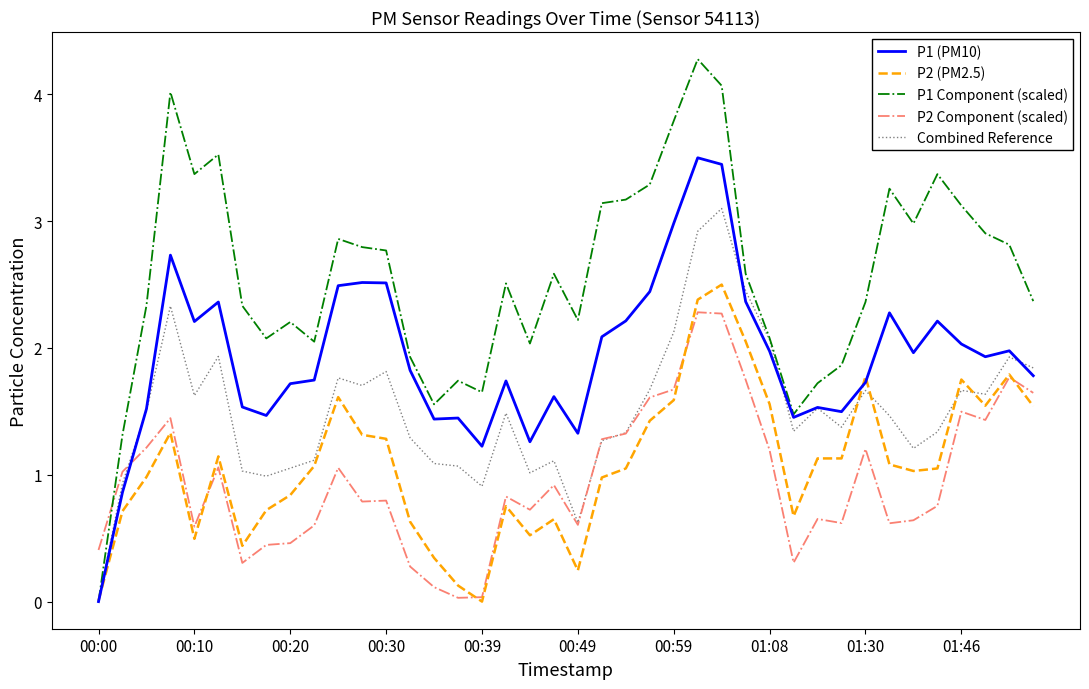

At how many categories does at least one series exceed 1?

39